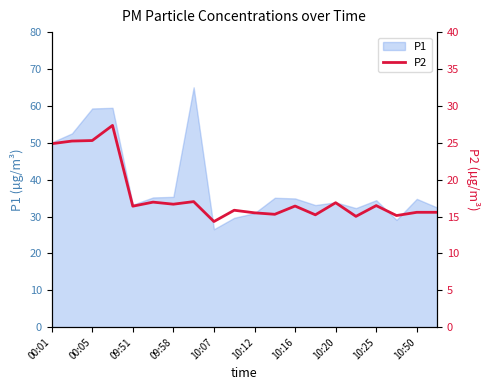

What is the lowest value of the P1 series?

26.6